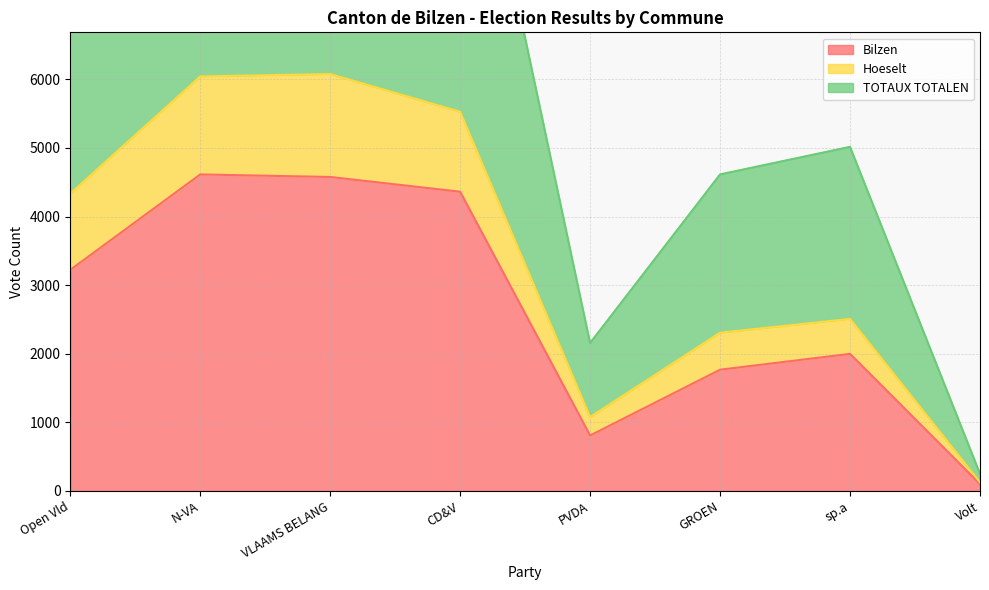

How many interior local valleys does the Bilzen series have?

1